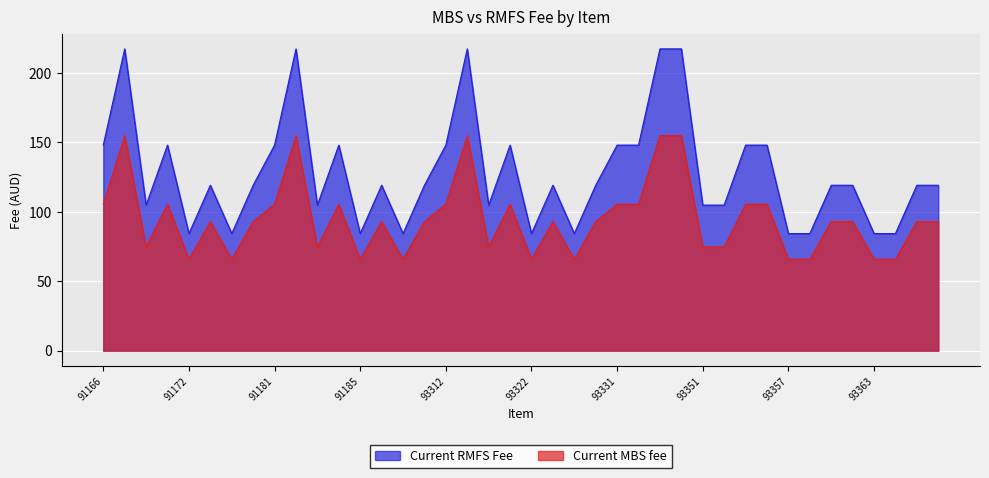

True or false: Current RMFS Fee and Current MBS fee intersect in this chart.

False